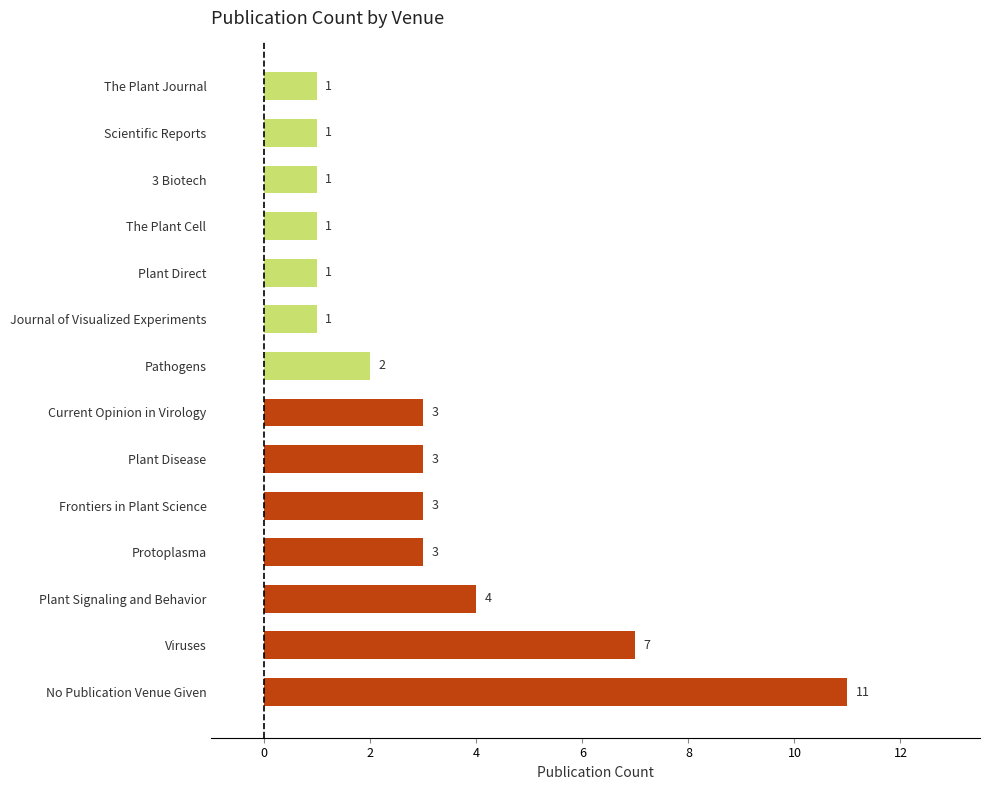

The value at The Plant Cell is 0. True or false?

False